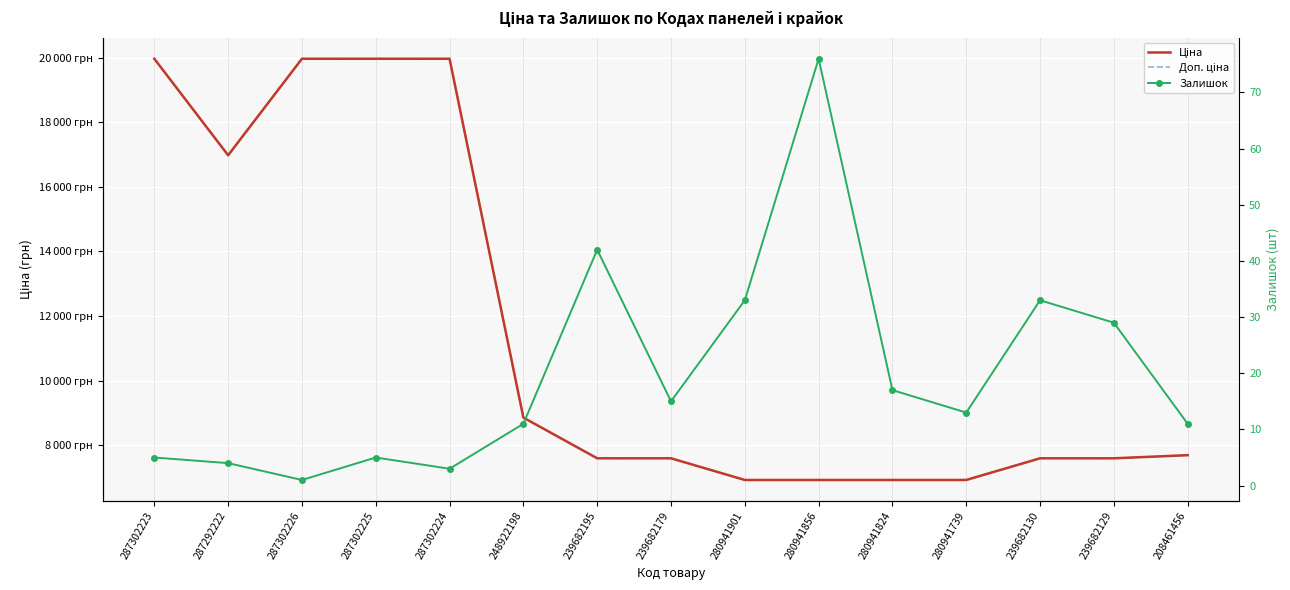

How many data points does each series have?

15